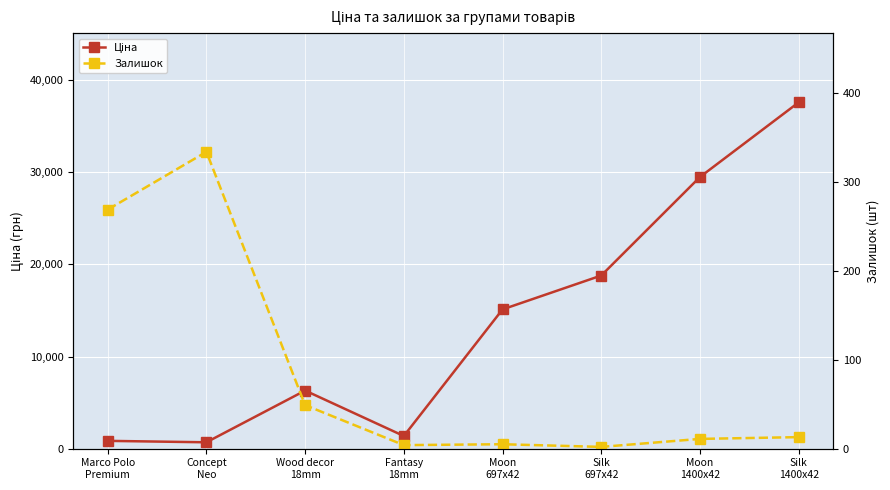

What is the sum of all Ціна values?

110228.3